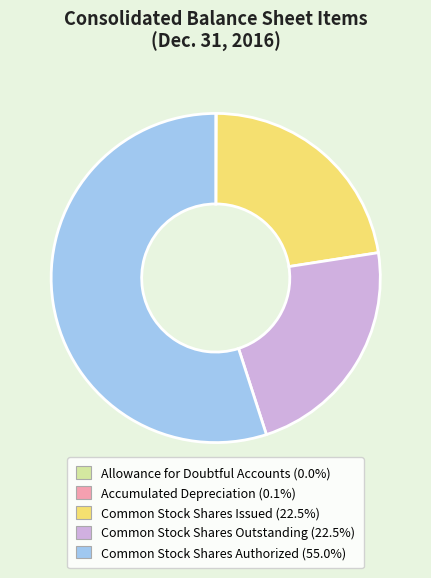

Which has a higher value, Common Stock Shares Issued or Common Stock Shares Authorized?

Common Stock Shares Authorized